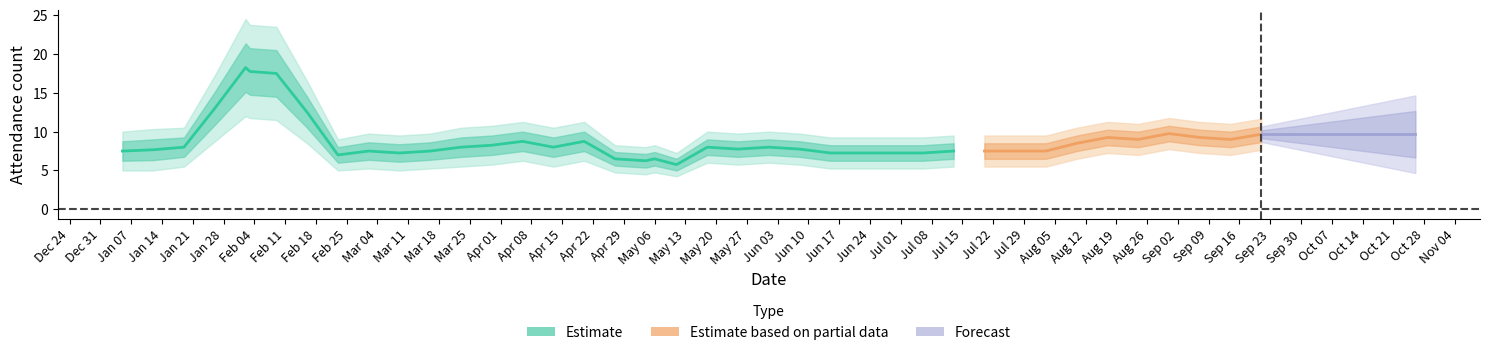

What is the value of the Итого point at the 37th from the left?

7